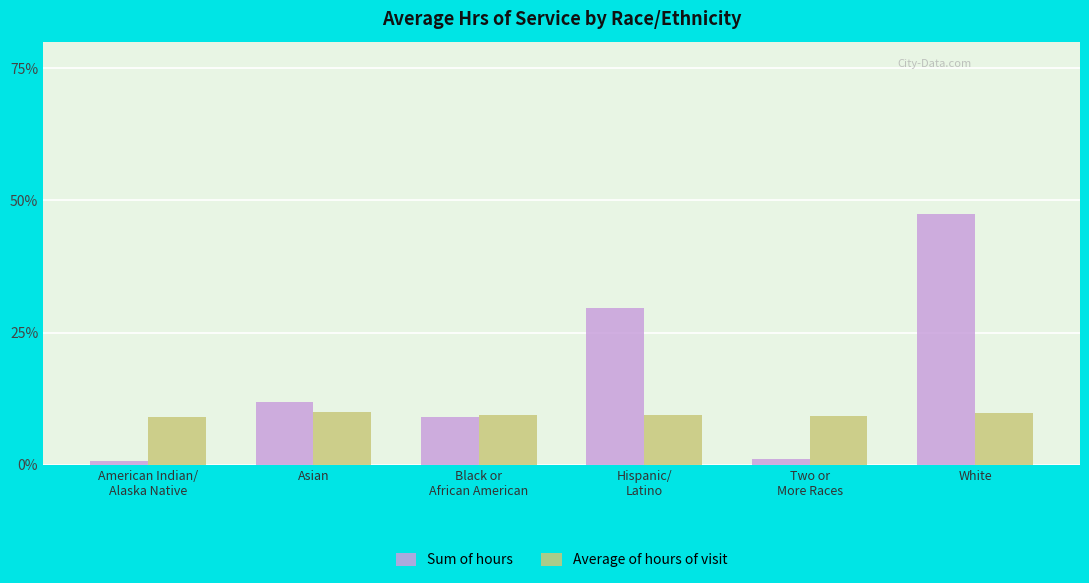

Which series has the largest total across all categories?

Sum of hours